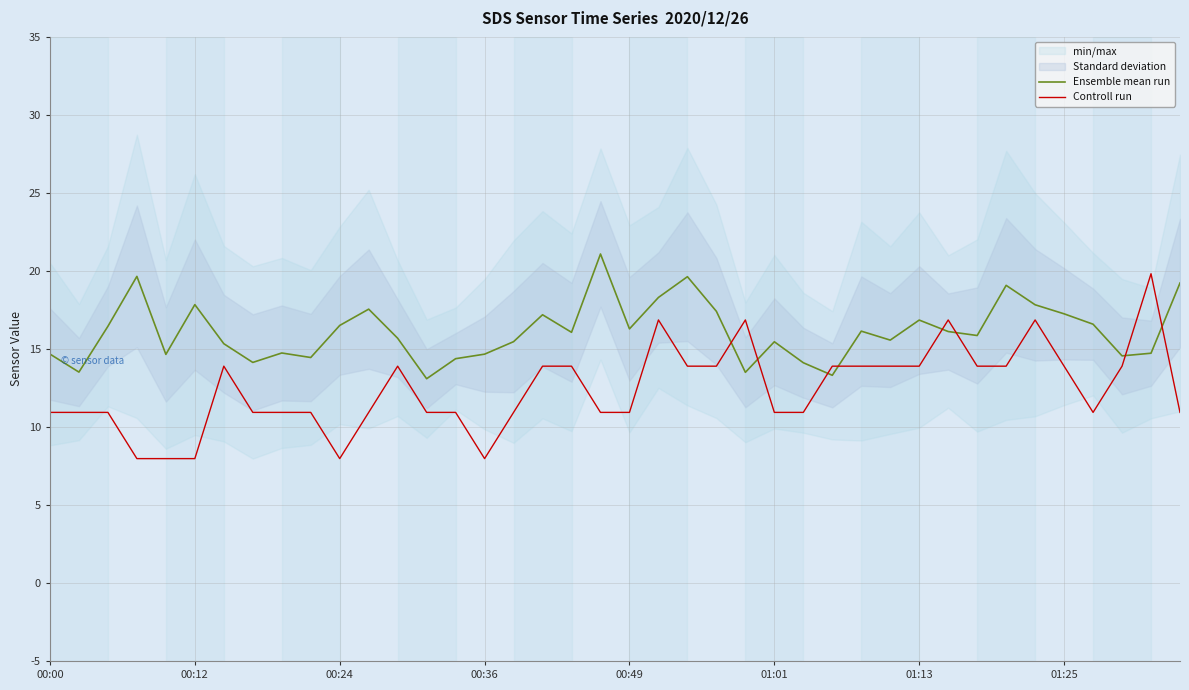

The value of Controll run at 00:00 is 10.9. True or false?

True